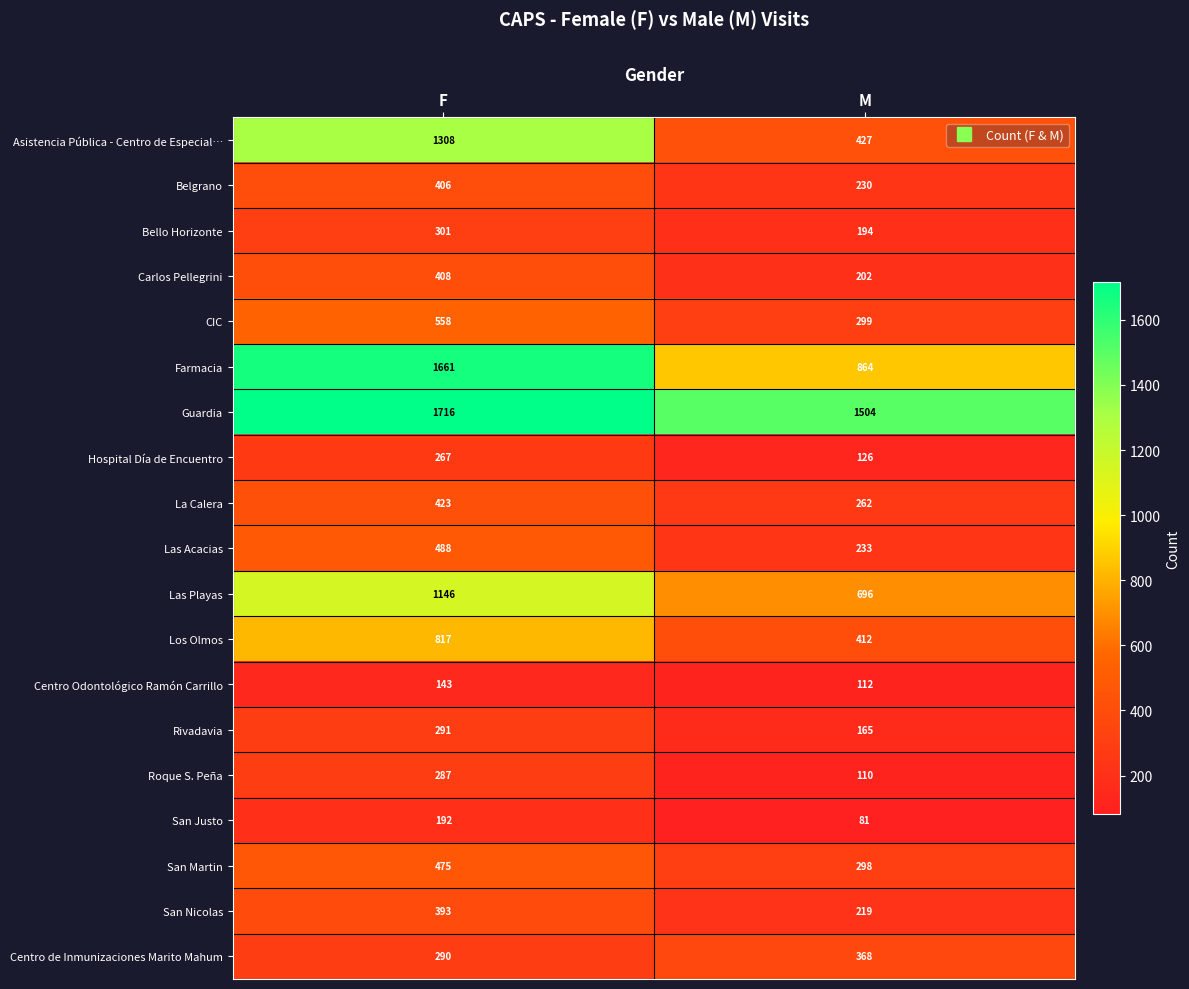

What is the difference between the highest and lowest values at M?

1423